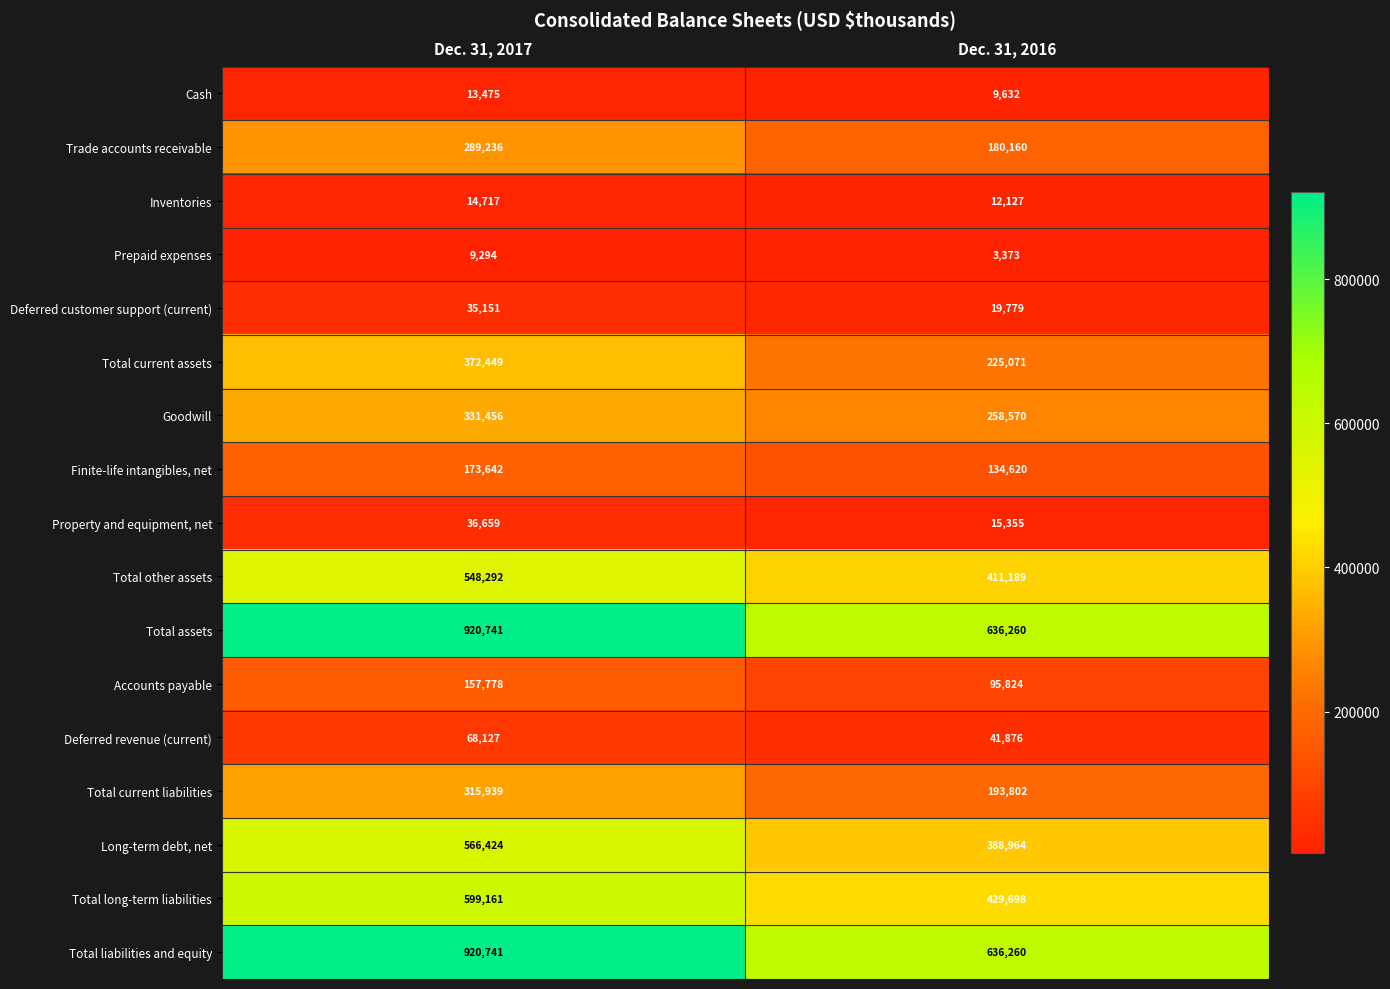

What is the total value across all series at Dec. 31, 2017?

5373282